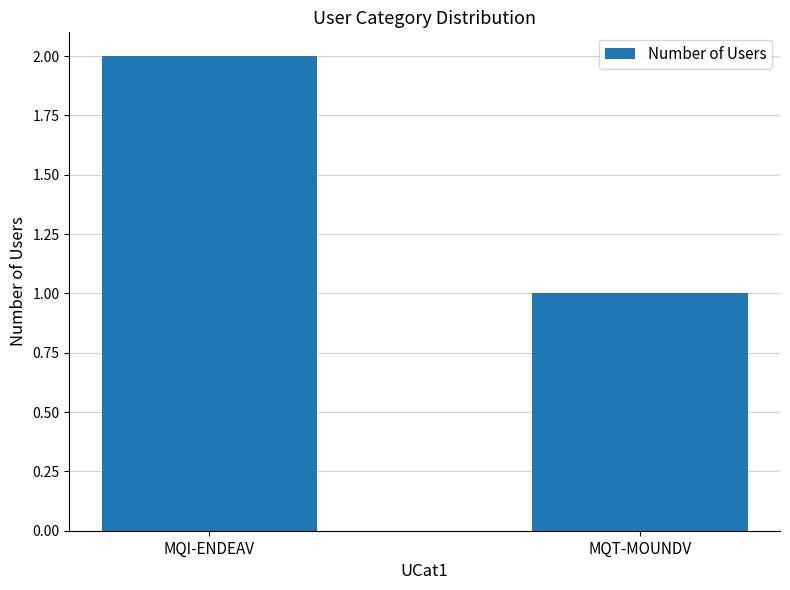

Are the bars horizontal?

No